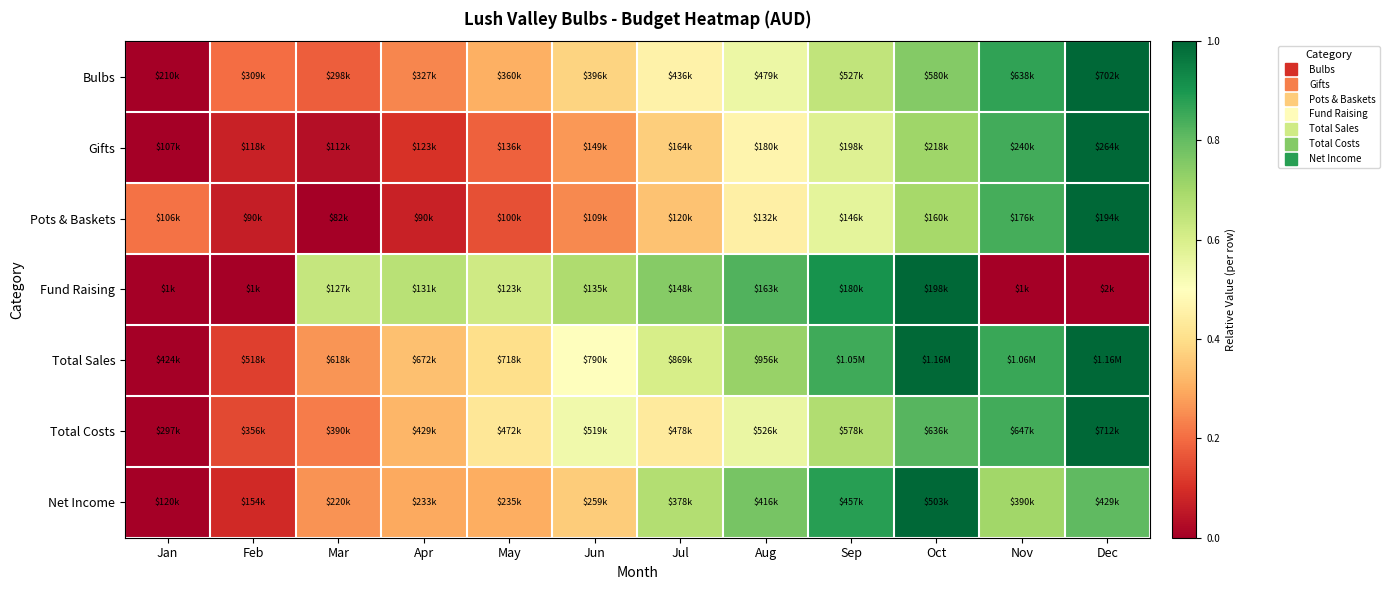

What is the spread (max minus min) of values at May?

0.5